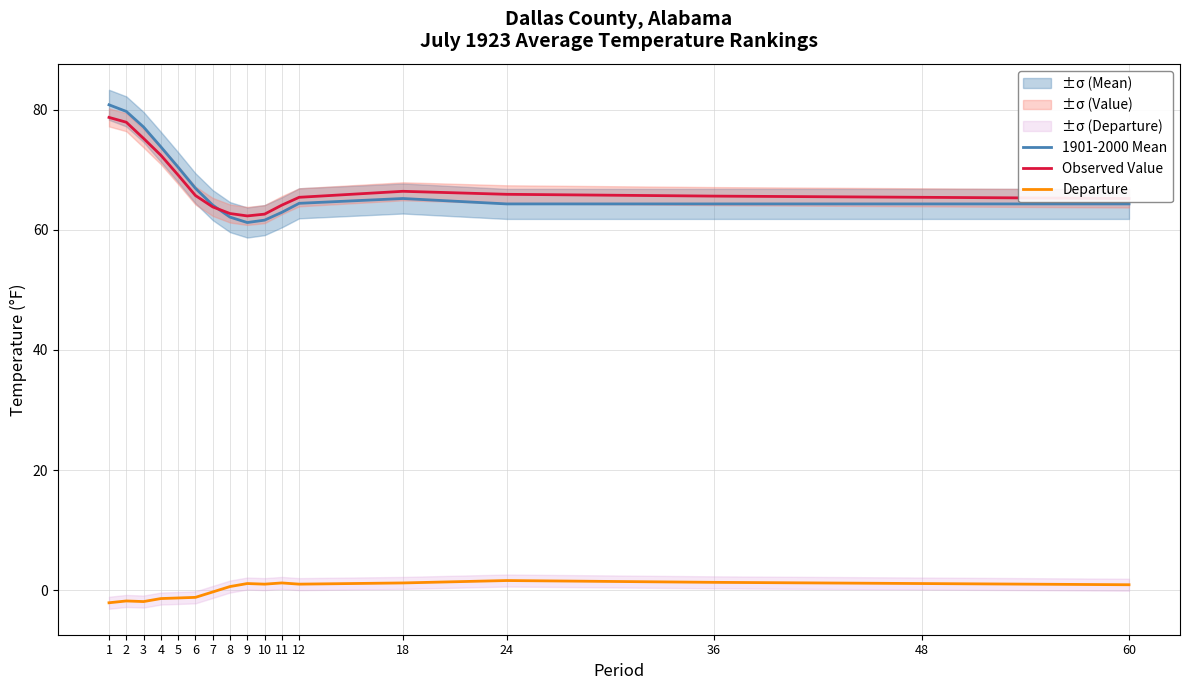

How many data points in 1901-2000 Mean are above 64?

13